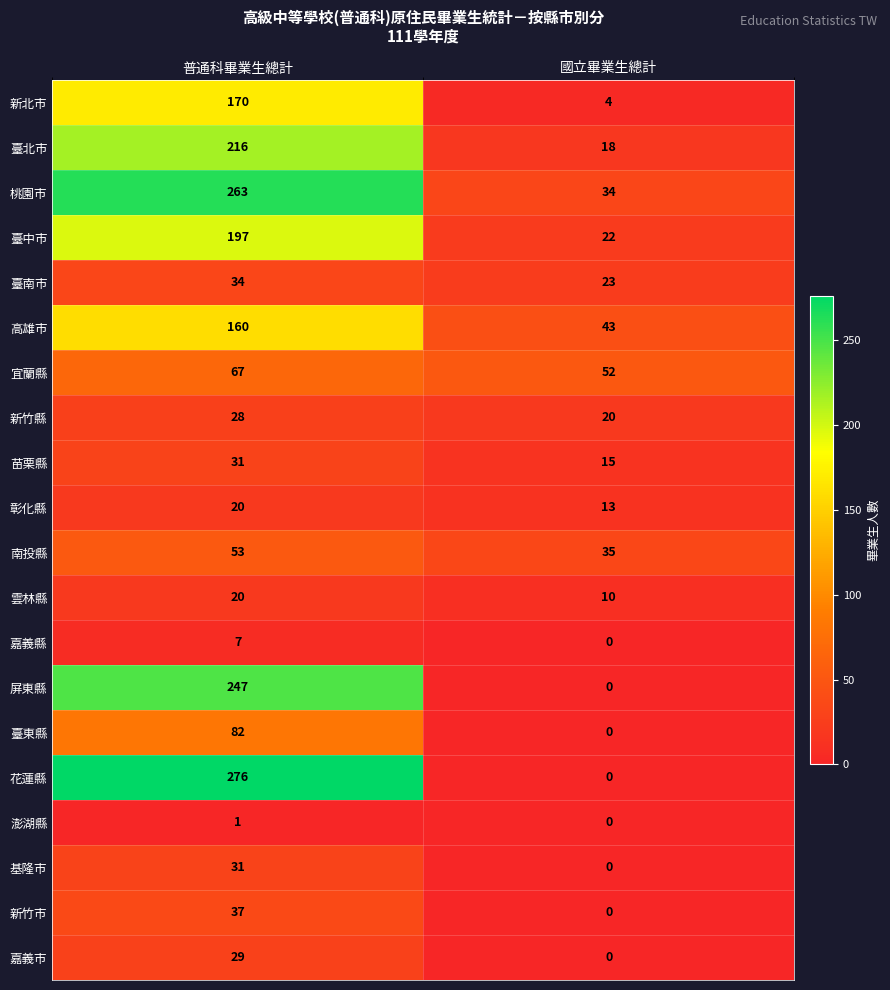

Read the 雲林縣 value at 普通科畢業生總計, to the nearest 10.

20